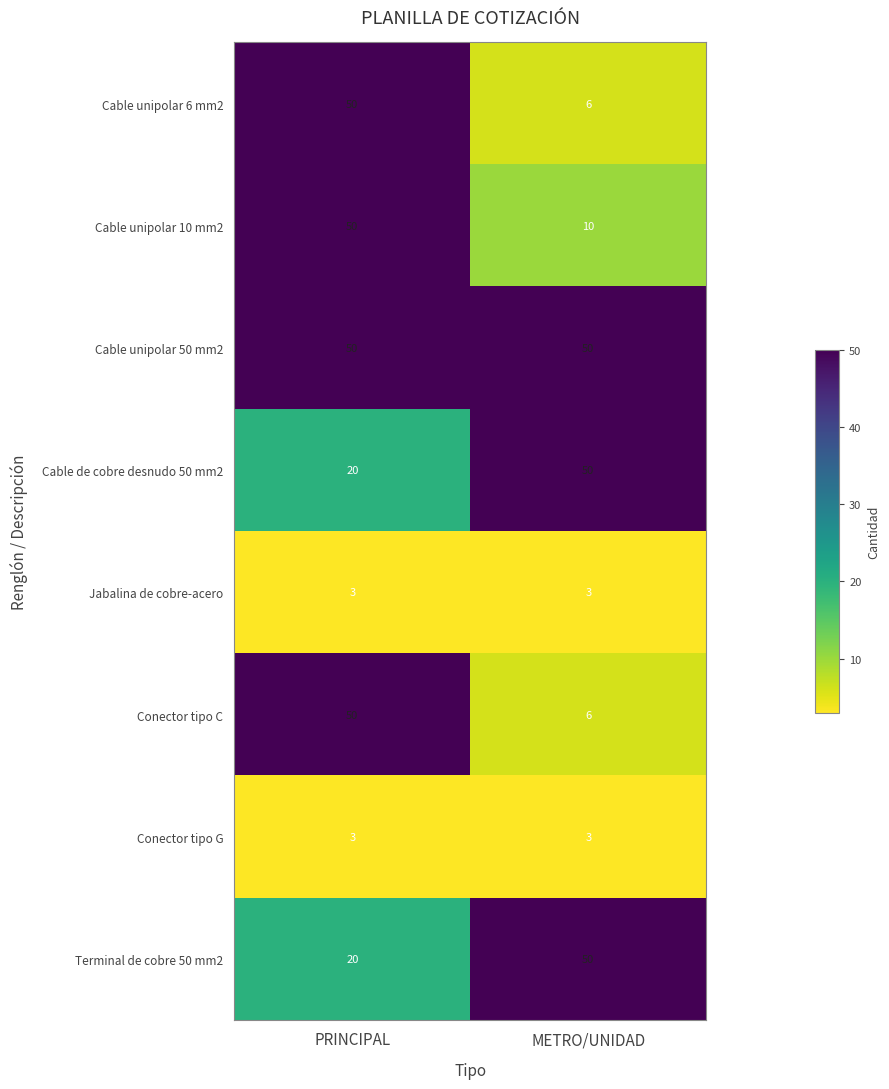

What is the total value across all series at METRO/UNIDAD?

178